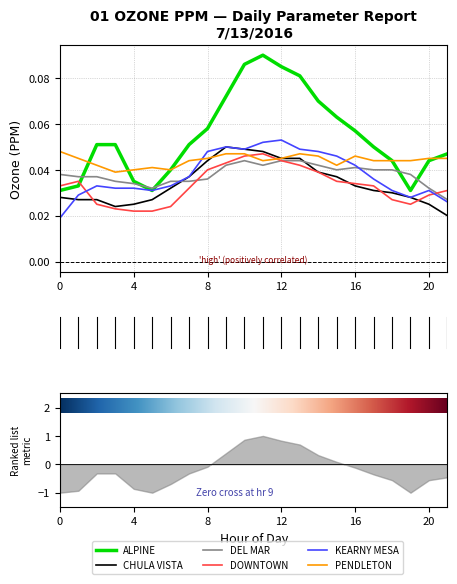

Which series changed the most between 0 and 21?

ALPINE